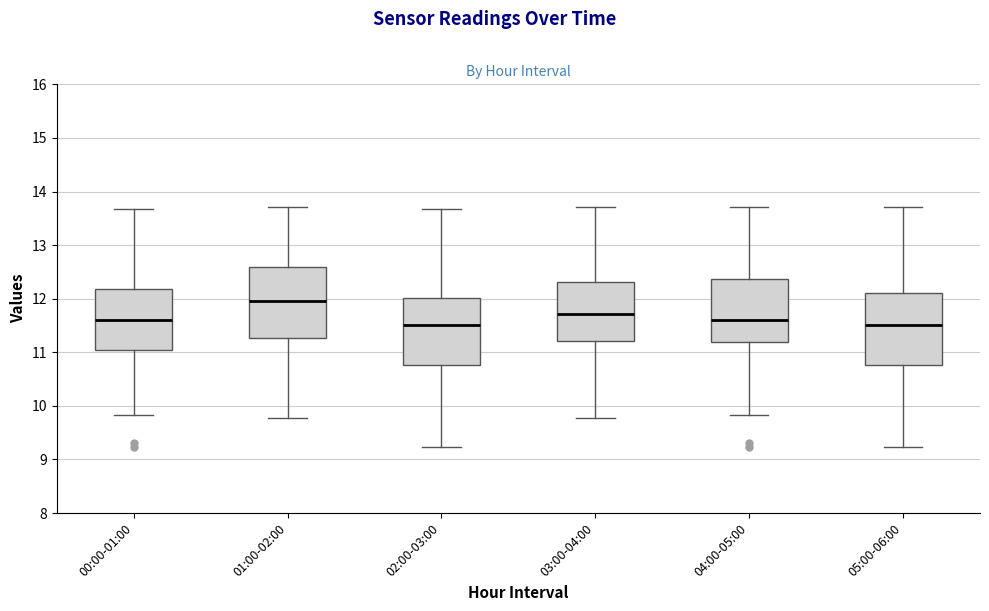

Reading left to right, read every box against the y-axis: the position of its median line, the range the box covers, and the ends of its whiskers. The values are not printed on the chart, so give them approximately, as read against the axis.

00:00-01:00: median 11.6, box 11.0 to 12.2, whiskers 9.8 to 13.7
01:00-02:00: median 12.0, box 11.3 to 12.6, whiskers 9.8 to 13.7
02:00-03:00: median 11.5, box 10.8 to 12.0, whiskers 9.2 to 13.7
03:00-04:00: median 11.7, box 11.2 to 12.3, whiskers 9.8 to 13.7
04:00-05:00: median 11.6, box 11.2 to 12.4, whiskers 9.8 to 13.7
05:00-06:00: median 11.5, box 10.8 to 12.1, whiskers 9.2 to 13.7